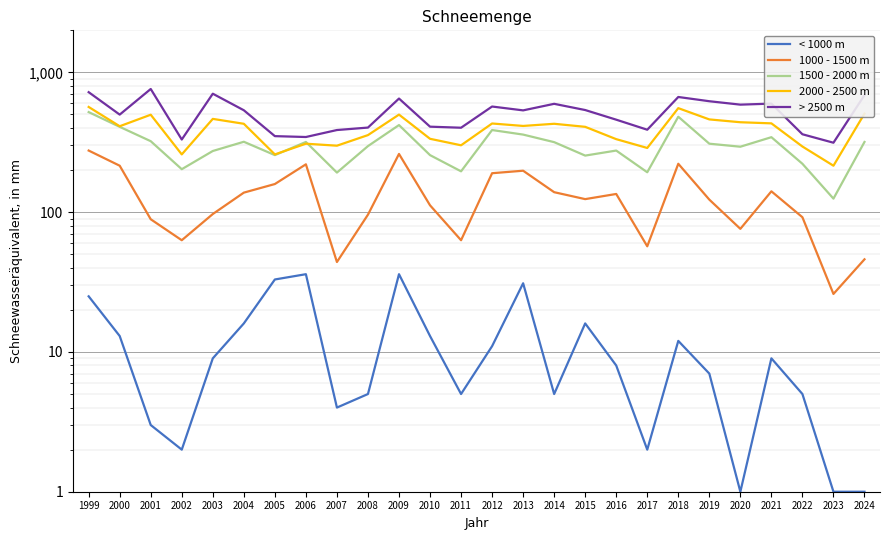

What is the sum of the 2000 - 2500 m values at 2003 and 2004?

894